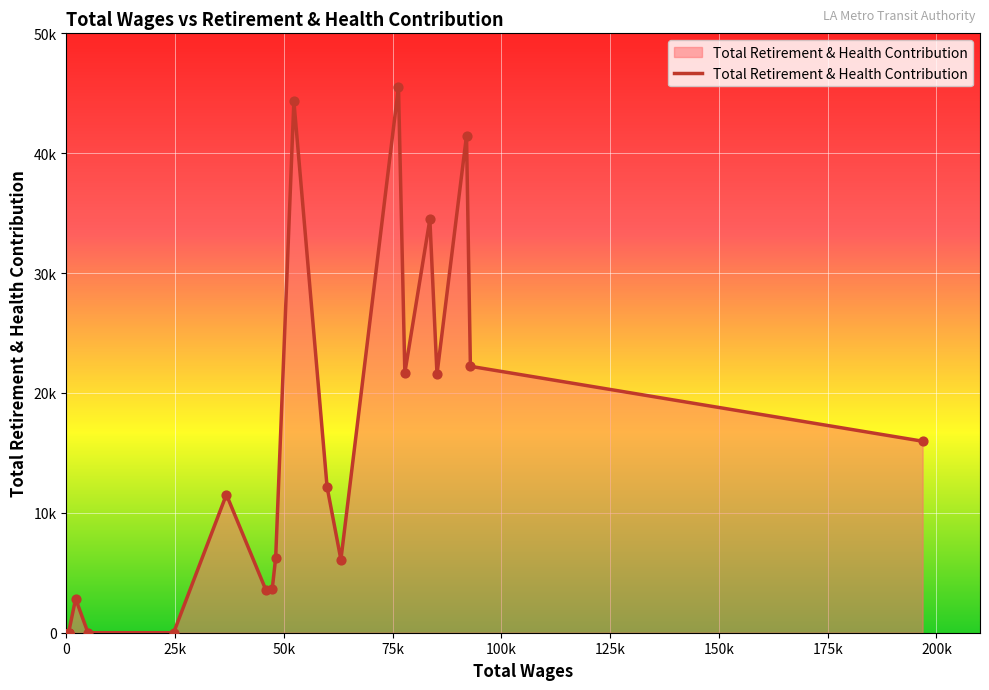

What is the ratio of the value at 5 to the value at 0?

1.4